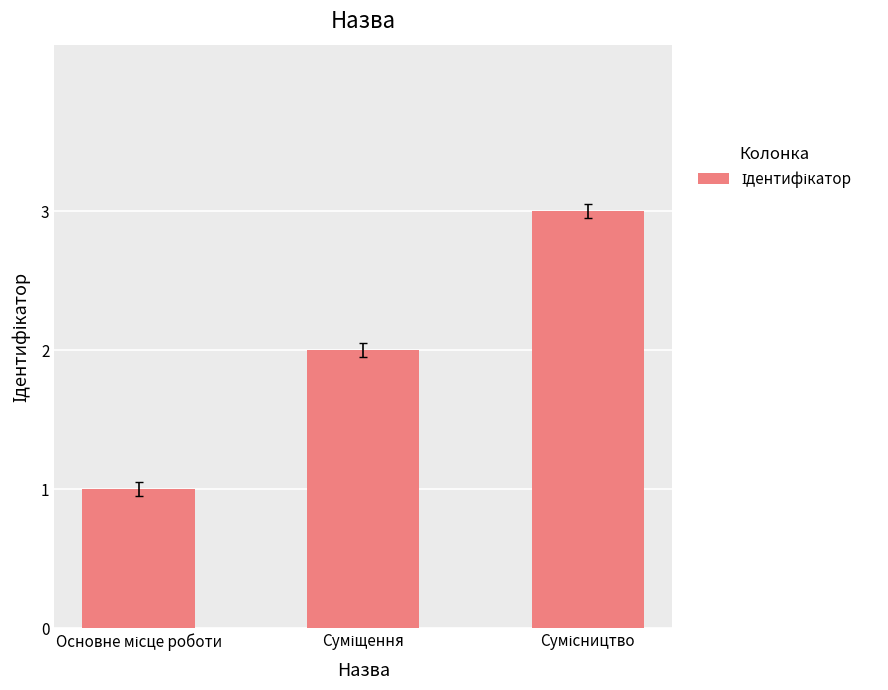

How many data points are less than 2?

1